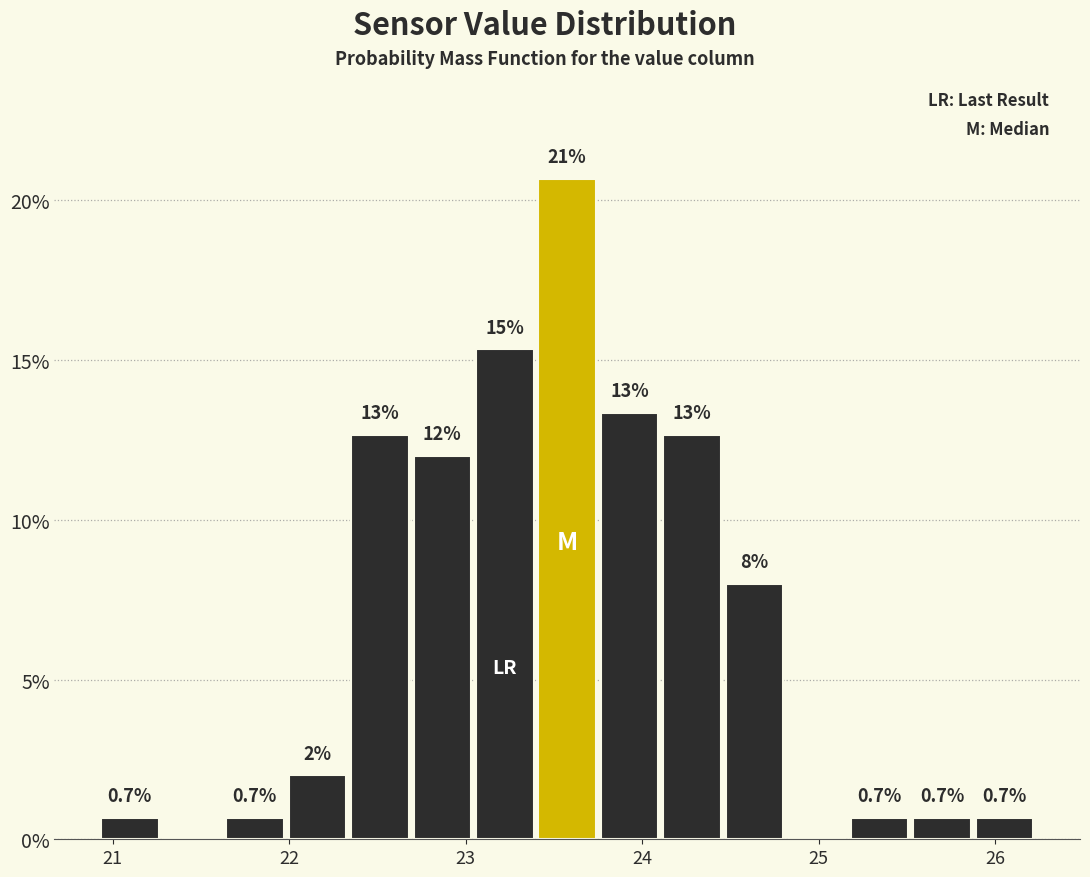

Read against the x-axis, roughly where is the centre of the tallest bar?

23.6